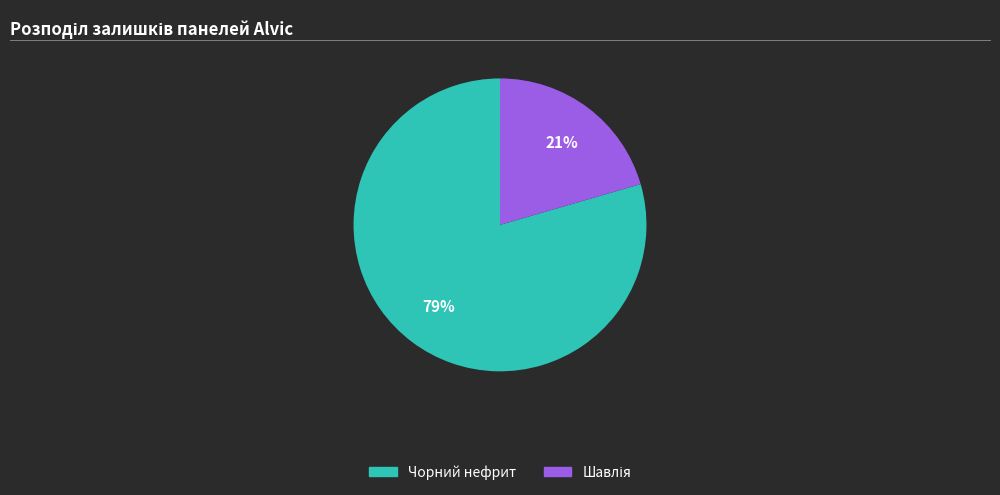

Is there any slice that represents more than half of the pie?

Yes